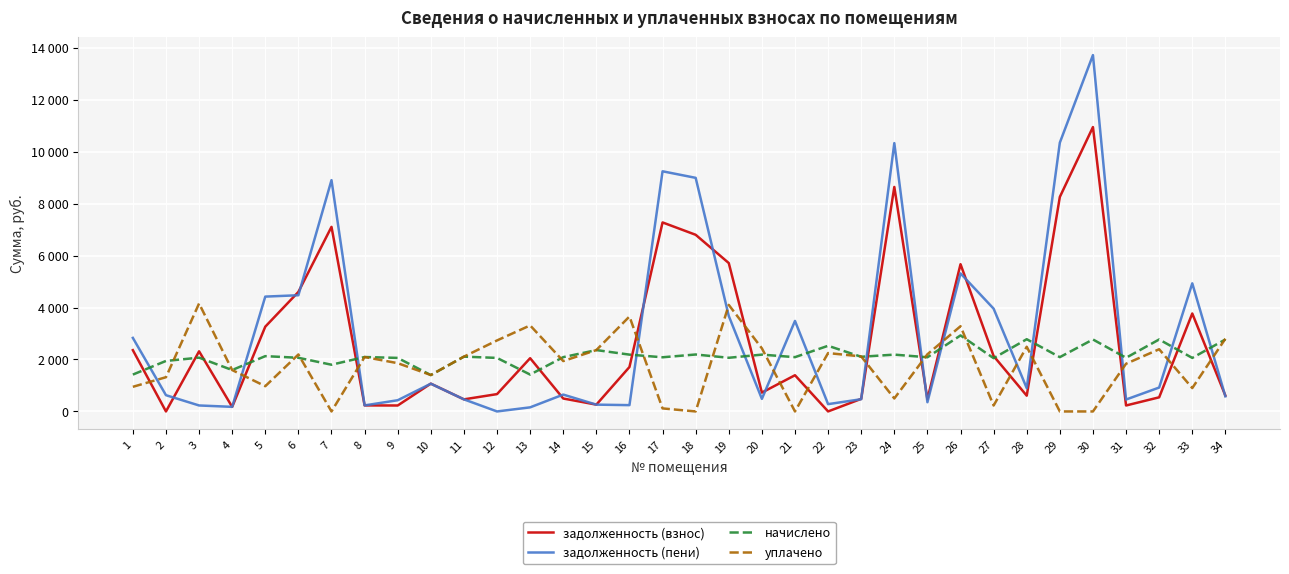

The начислено series shows 720.4 at 14. True or false?

False